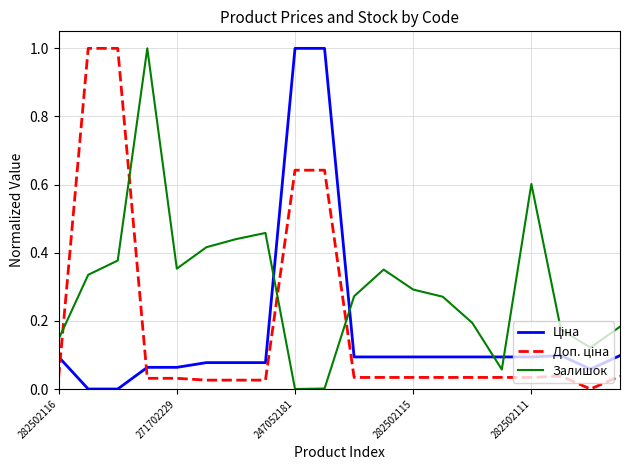

What is the maximum value shown in the chart?

1.0